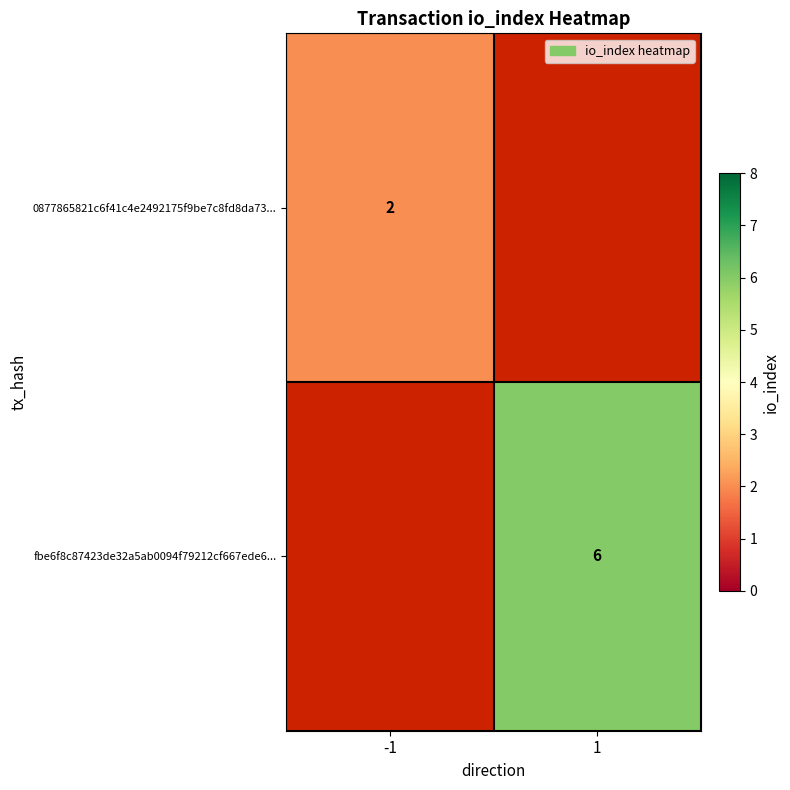

True or false: 0877865821c6f41c4e2492175f9be7c8fd8da73... has a value of 3 at -1.

False